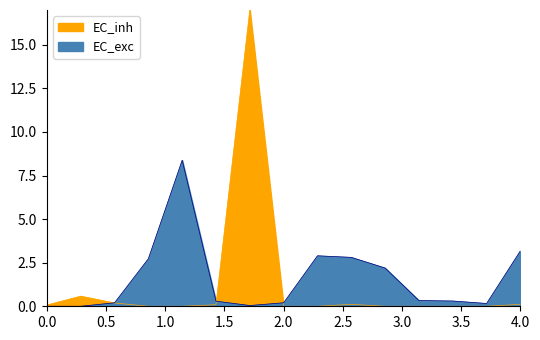

How many interior local peaks does the EC_inh series have?

3